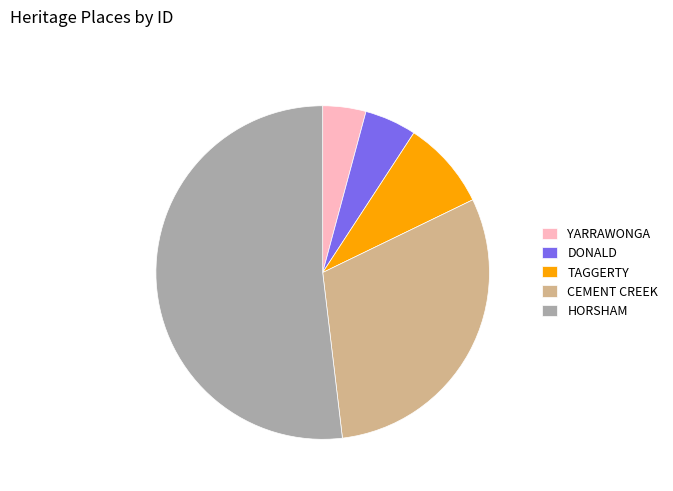

What is the ratio of the value at TAGGERTY to the value at DONALD?

1.7